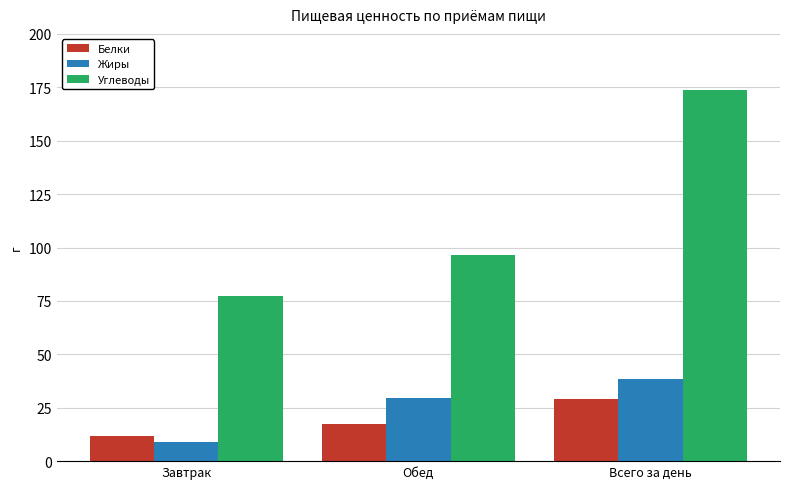

Between Завтрак and Обед, which series saw the biggest shift?

Жиры